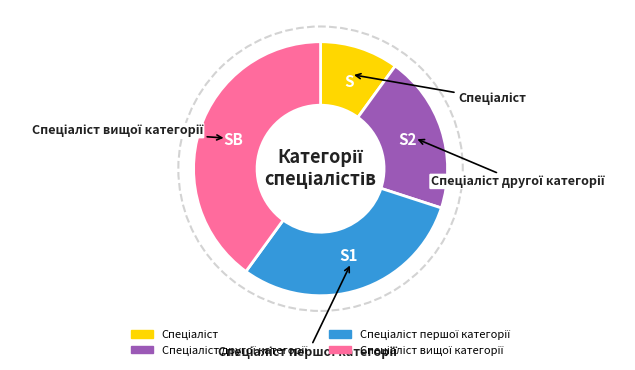

Does any single category account for the majority?

No